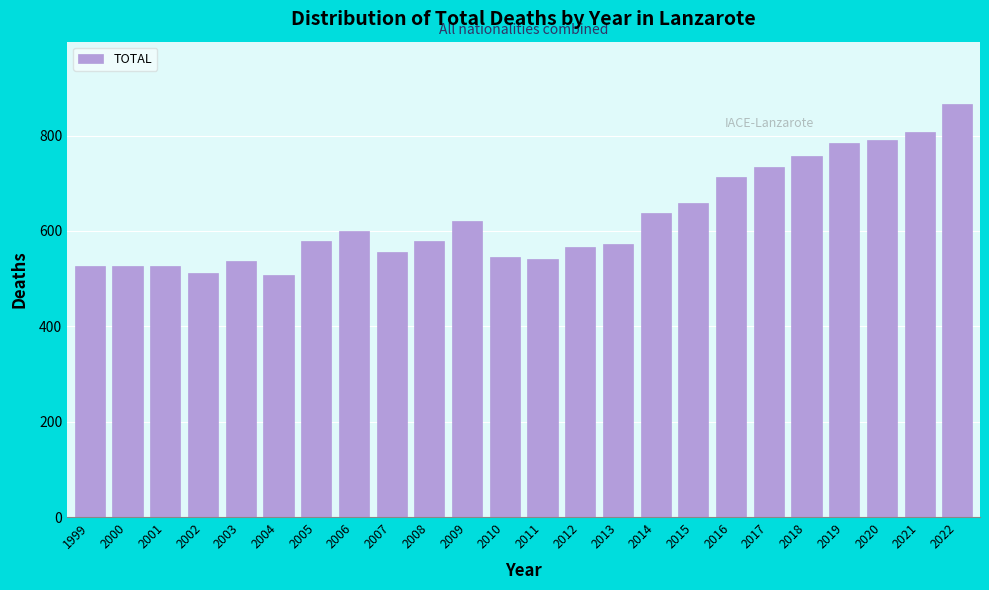

The value at 2015 is 351. True or false?

False